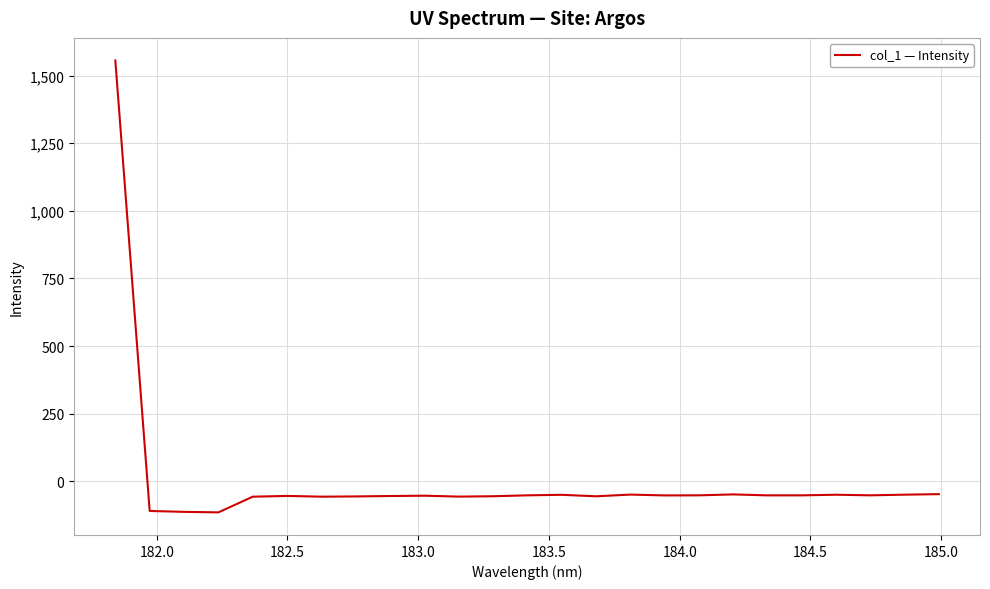

What is the minimum value shown in the chart?

-115.1